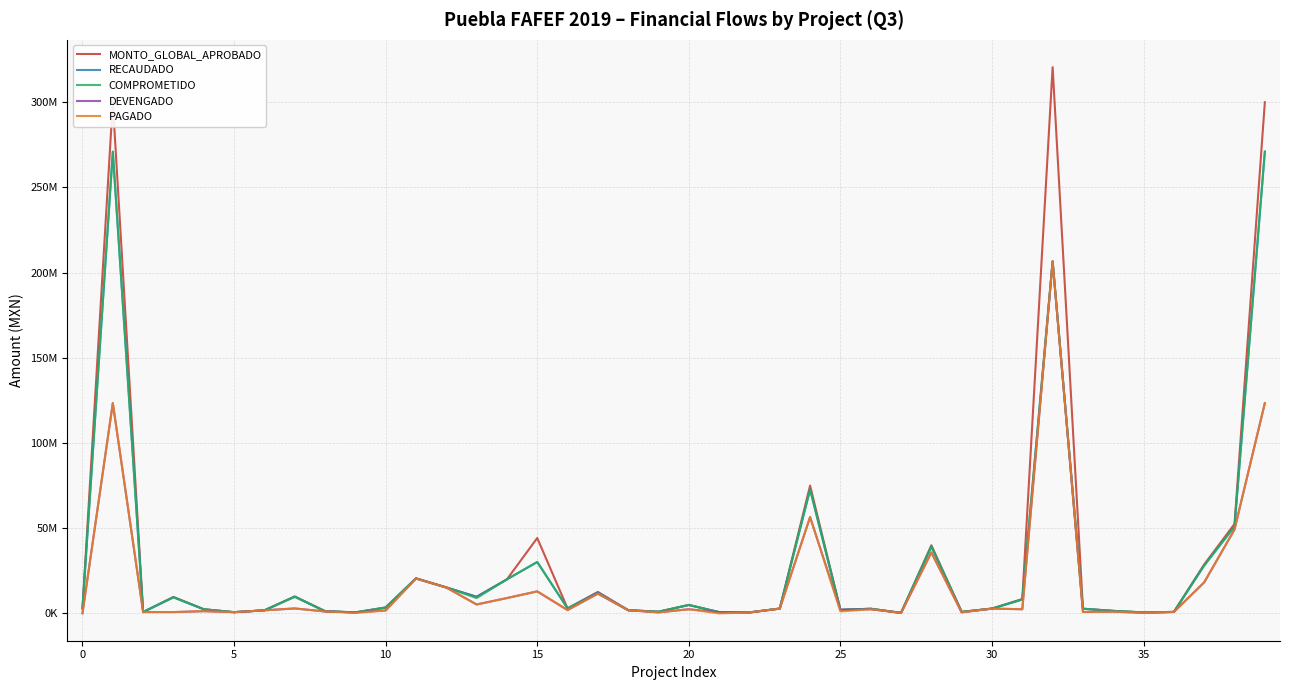

Which series has the largest range (max minus min)?

MONTO_GLOBAL_APROBADO